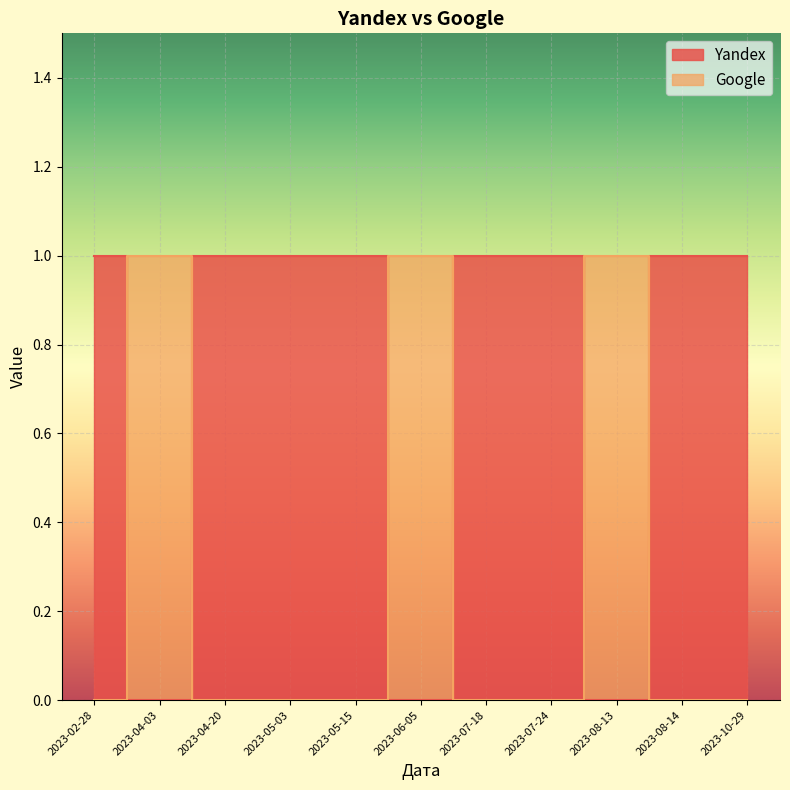

What are all the series names shown in the legend?

Yandex, Google